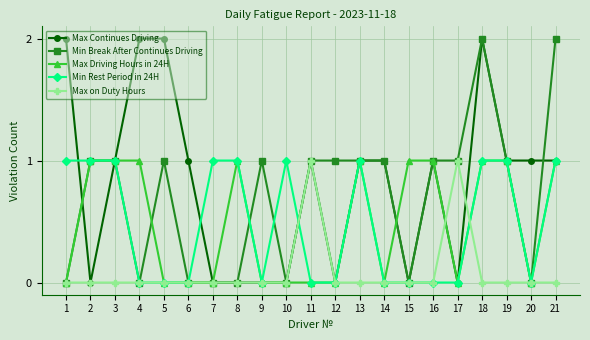

The value of Max Continues Driving at 3 is 2. True or false?

False